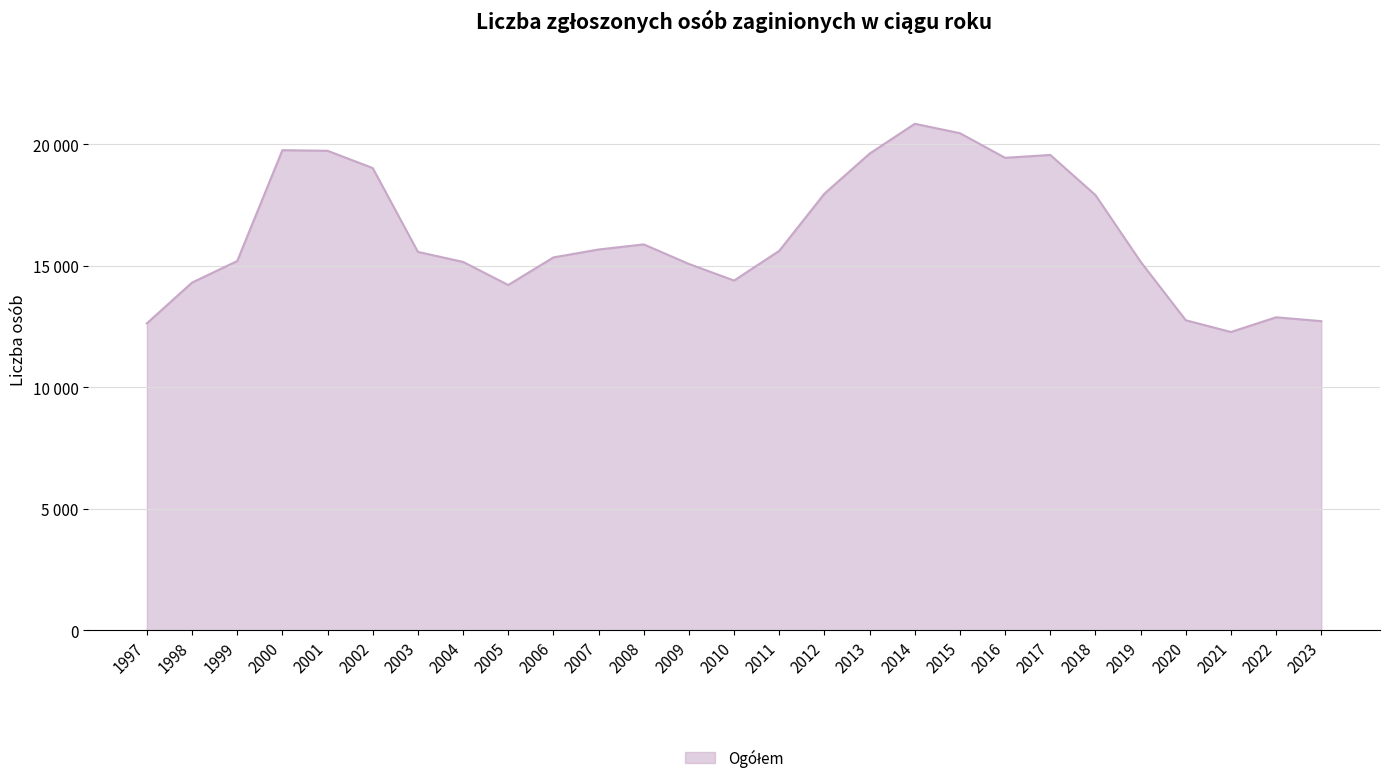

Does the chart have visible grid lines?

Yes